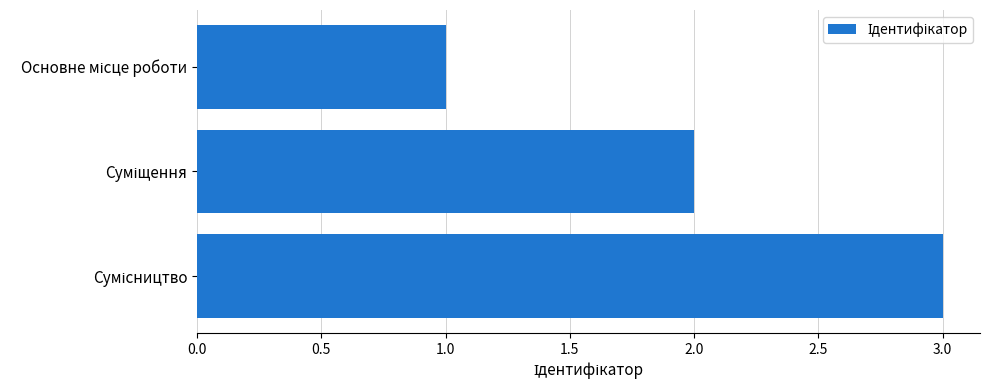

What is the maximum value shown in the chart?

3